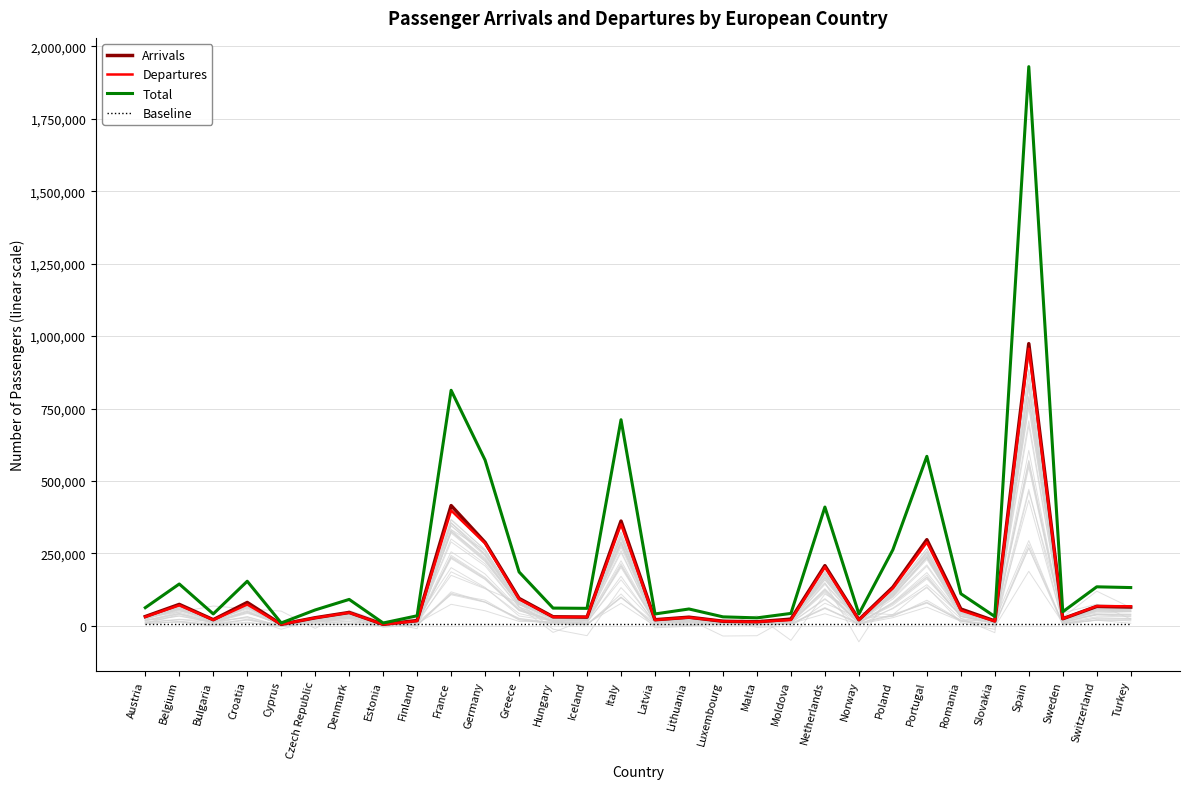

What is the value of the Baseline point at the 13th from the left?

4778